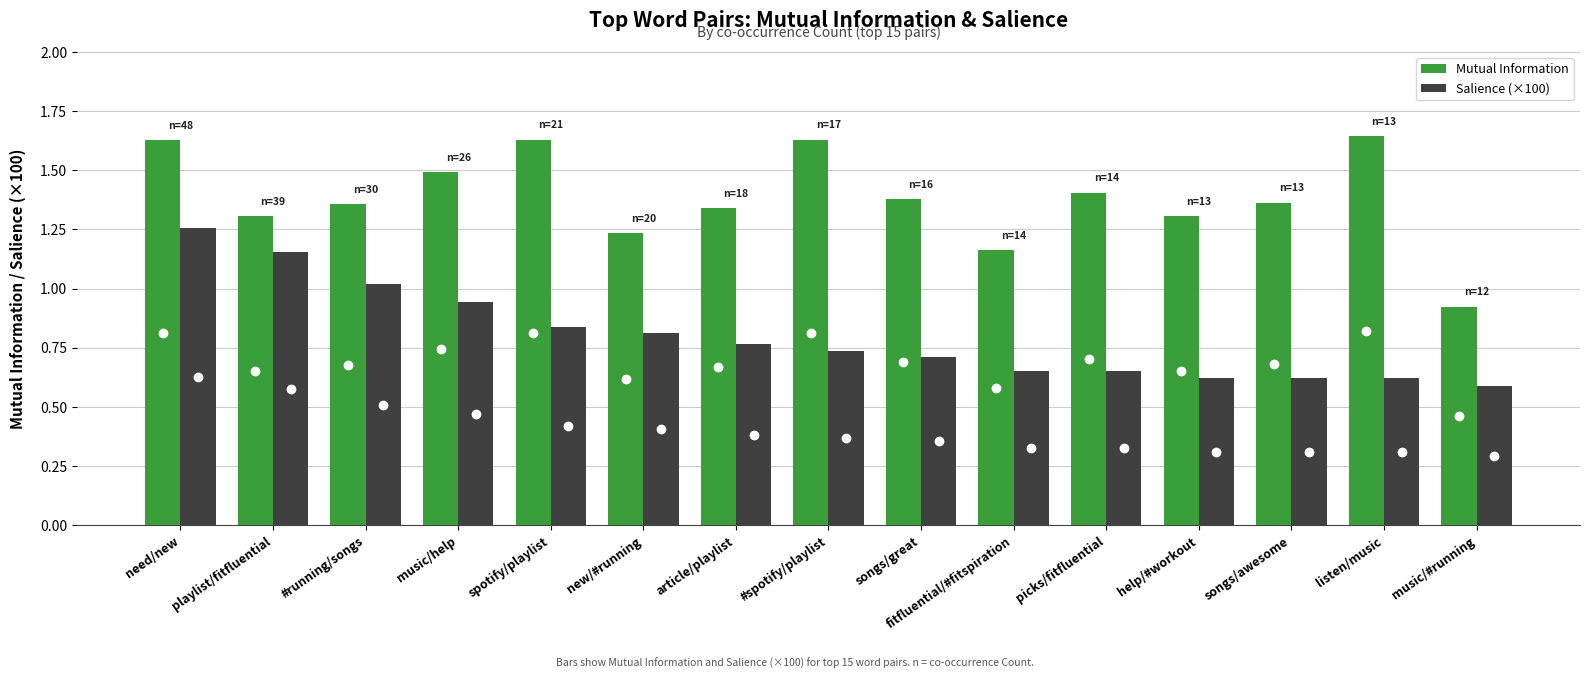

Which category has the highest value in the Salience (×100) series?

need/new